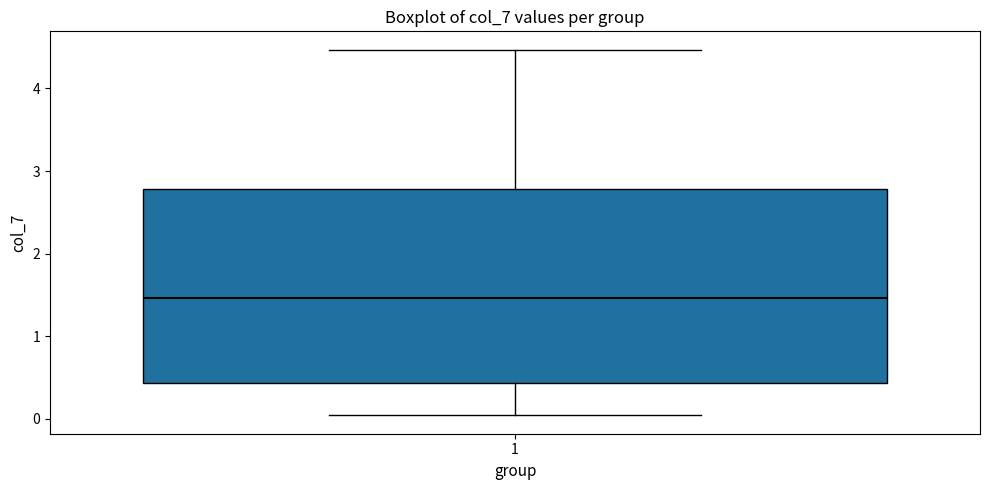

Read this box plot against the y-axis: the position of the median line, the range covered by the box, and the ends of both whiskers. The values are not printed on the chart, so give them approximately, as read against the axis.

median 1.5, box 0.4 to 2.8, whiskers 0.0 to 4.5